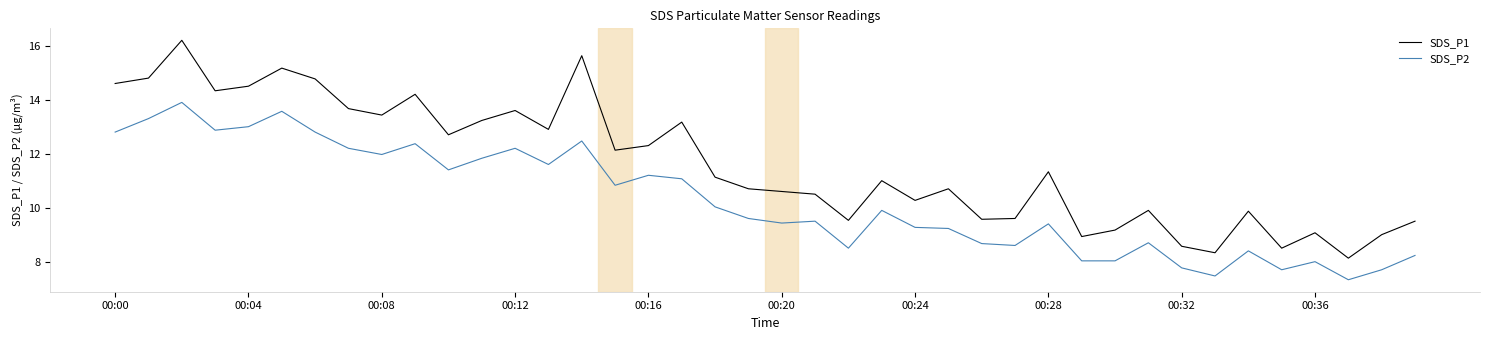

Is this an area chart (filled region under the line)?

No